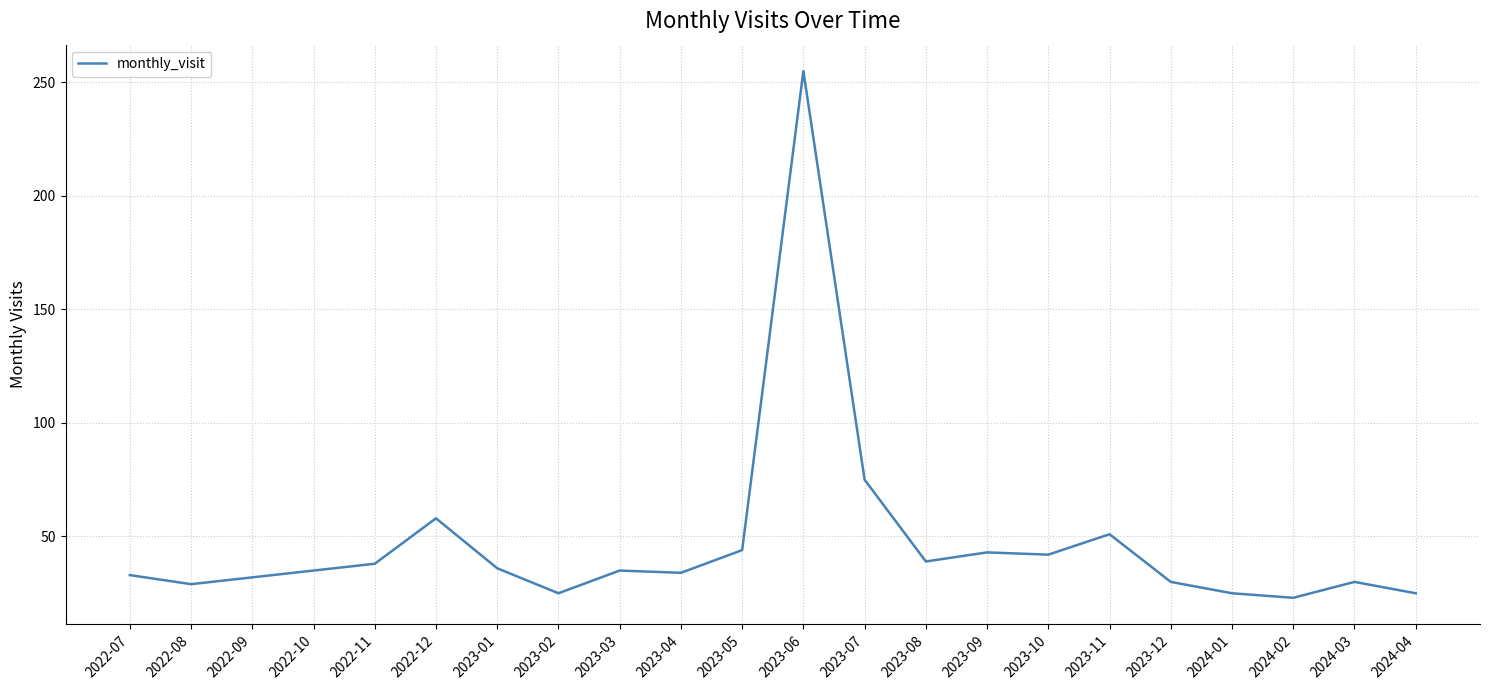

What position from the left is 2023-06?

12